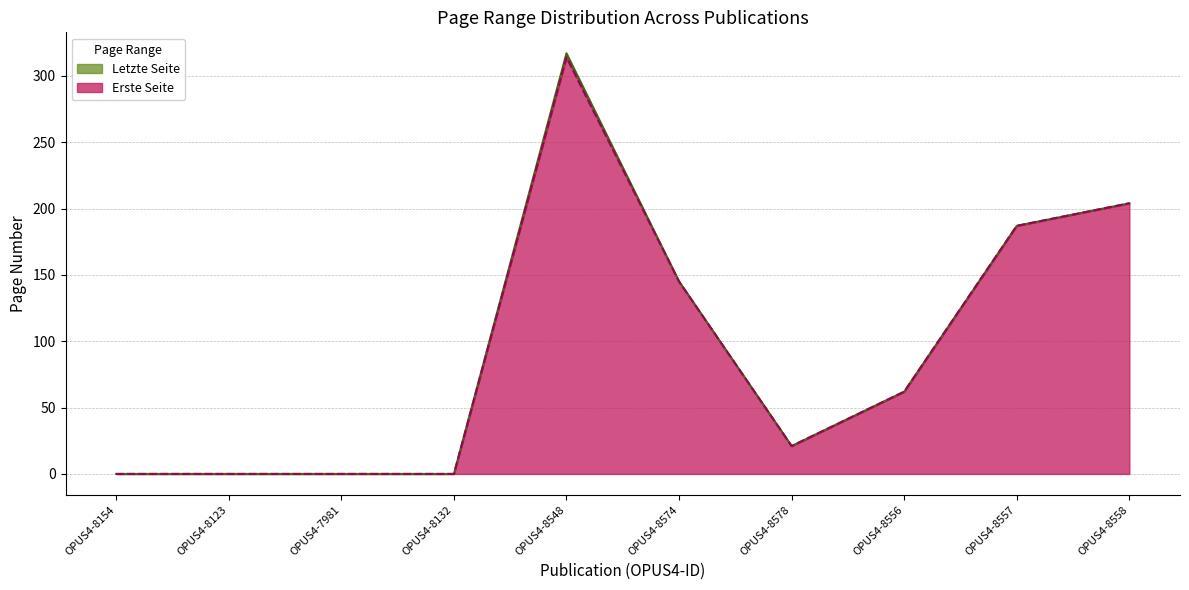

Reading left to right, list all the values displayed in this chart.

Erste Seite: 0	0	0	0	314	145	21	62	187	204
Letzte Seite: 0	0	0	0	317	145	21	62	187	204